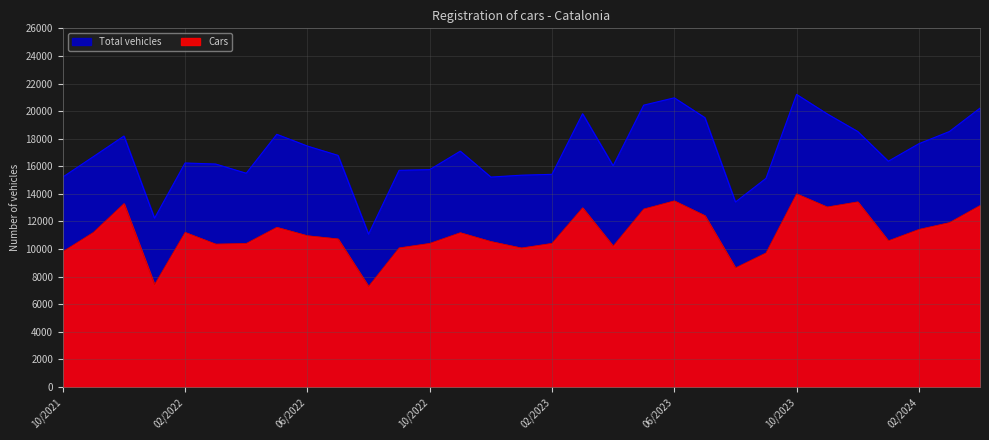

Rank the categories by Cars value from lowest to highest.

08/2022, 01/2022, 08/2023, 09/2023, 10/2021, 01/2023, 09/2022, 04/2023, 03/2022, 04/2022, 10/2022, 02/2023, 12/2022, 01/2024, 07/2022, 06/2022, 11/2022, 02/2022, 11/2021, 02/2024, 05/2022, 03/2024, 07/2023, 05/2023, 03/2023, 11/2023, 04/2024, 12/2021, 12/2023, 06/2023, 10/2023